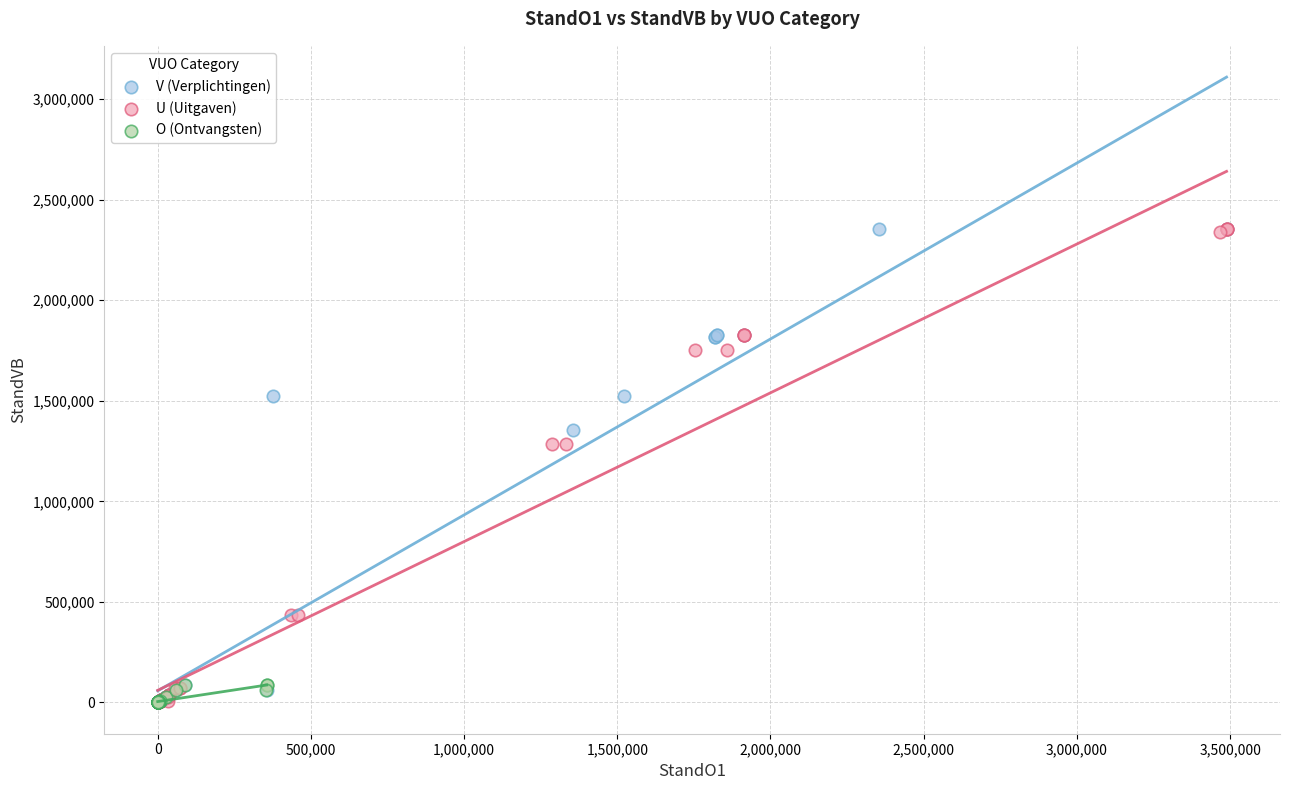

What are all the series names shown in the legend?

V (Verplichtingen), U (Uitgaven), O (Ontvangsten)